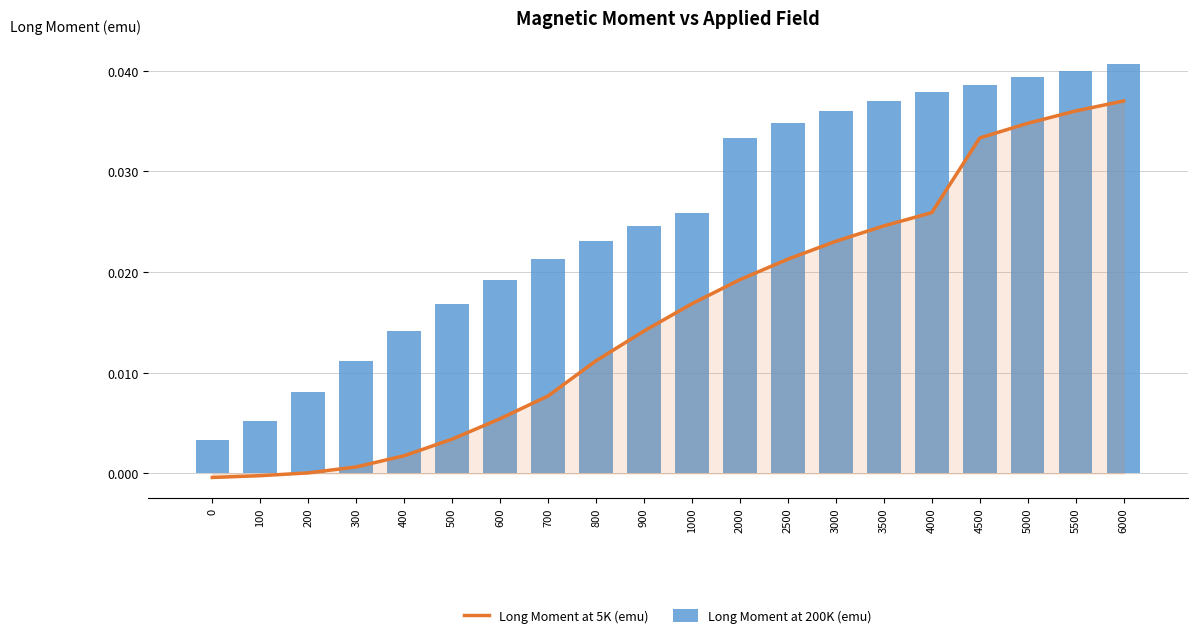

Between 3500 and 4000, which series saw the biggest shift?

Long Moment at 5K (emu)